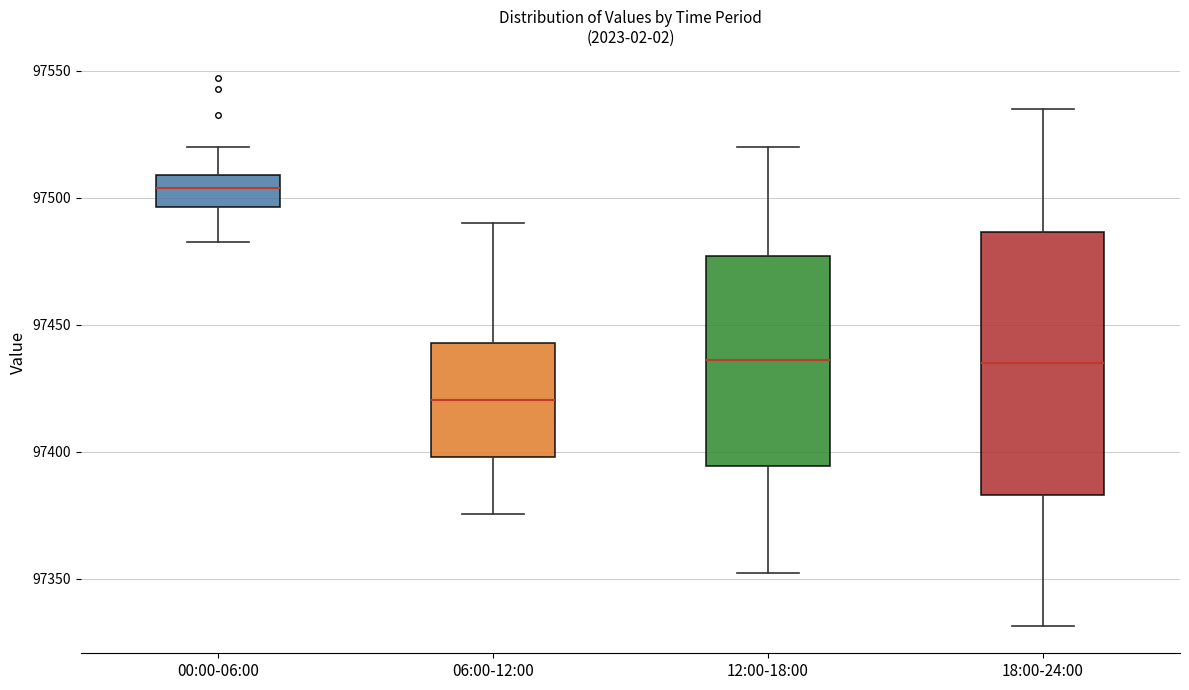

Comparing the boxes themselves (not the whiskers), which one is the tallest?

18:00-24:00